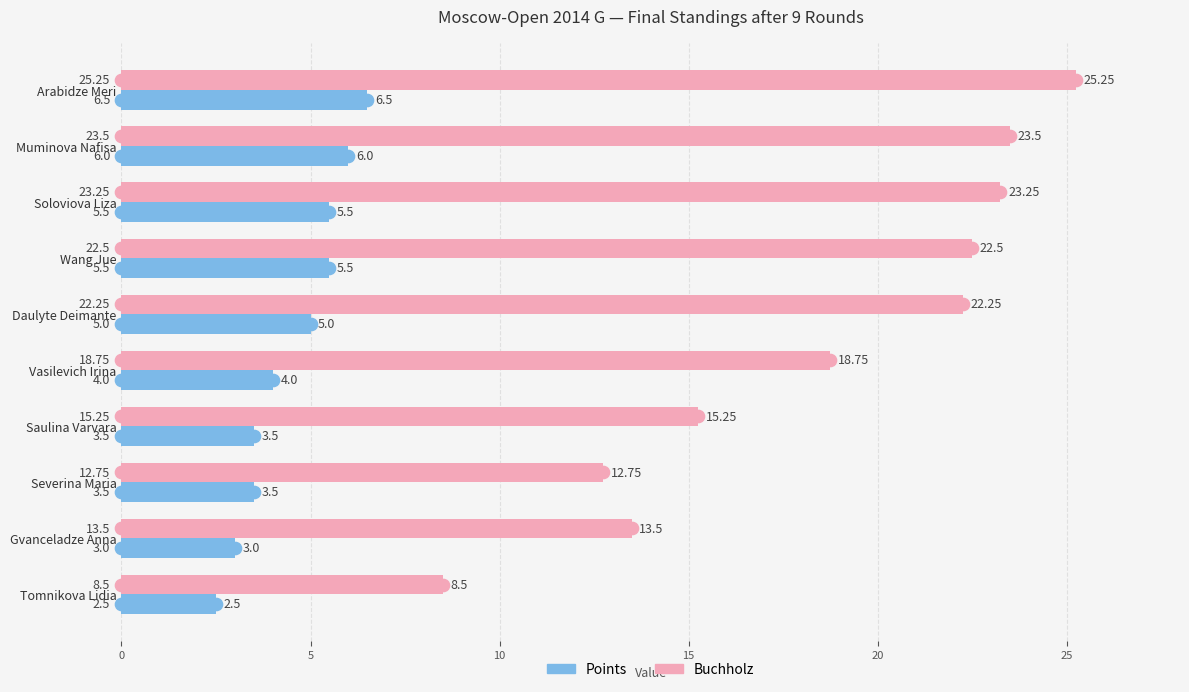

At which label is Buchholz closest to 16?

Saulina Varvara